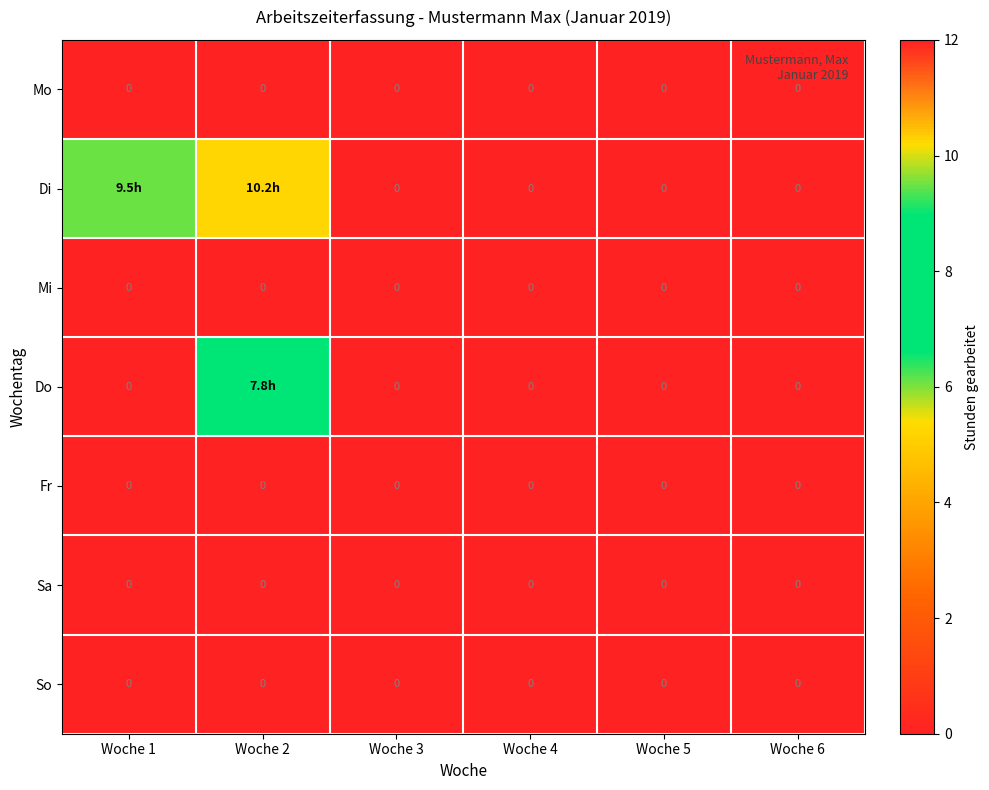

Rank the series at Woche 3 from lowest to highest value.

Mo, Di, Mi, Do, Fr, Sa, So